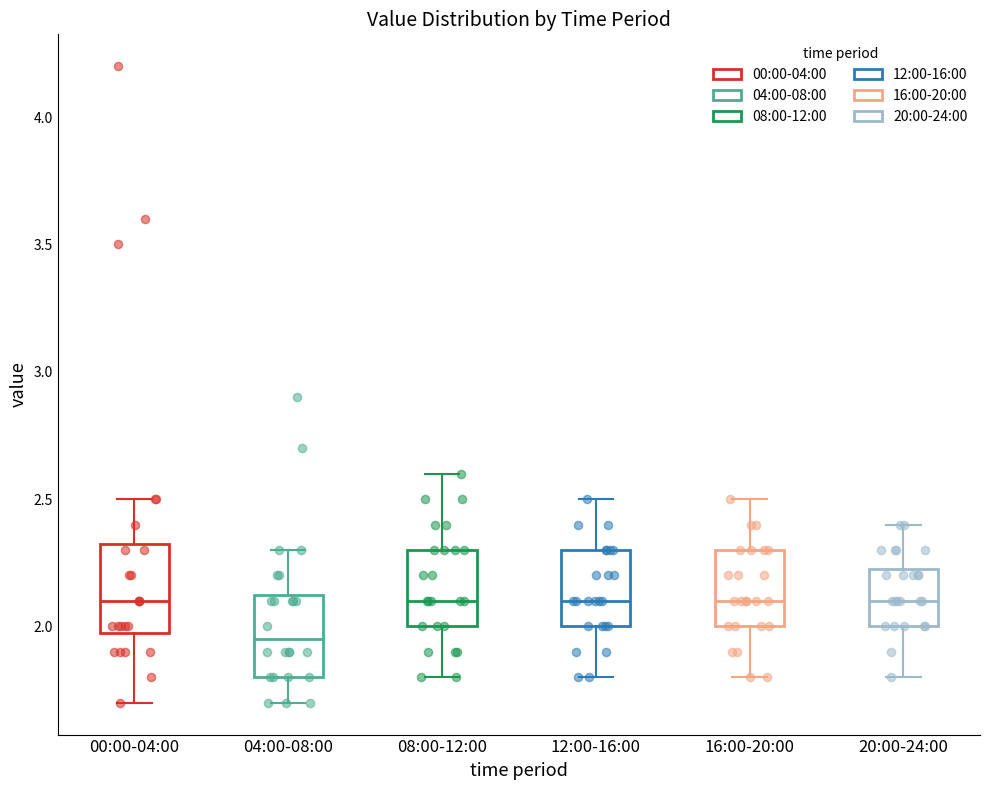

Reading left to right, read every box against the y-axis: the position of its median line, the range the box covers, and the ends of its whiskers. The values are not printed on the chart, so give them approximately, as read against the axis.

00:00-04:00: median 2.10, box 2.00 to 2.35, whiskers 1.70 to 2.50
04:00-08:00: median 1.95, box 1.80 to 2.15, whiskers 1.70 to 2.30
08:00-12:00: median 2.10, box 2.00 to 2.30, whiskers 1.80 to 2.60
12:00-16:00: median 2.10, box 2.00 to 2.30, whiskers 1.80 to 2.50
16:00-20:00: median 2.10, box 2.00 to 2.30, whiskers 1.80 to 2.50
20:00-24:00: median 2.10, box 2.00 to 2.25, whiskers 1.80 to 2.40